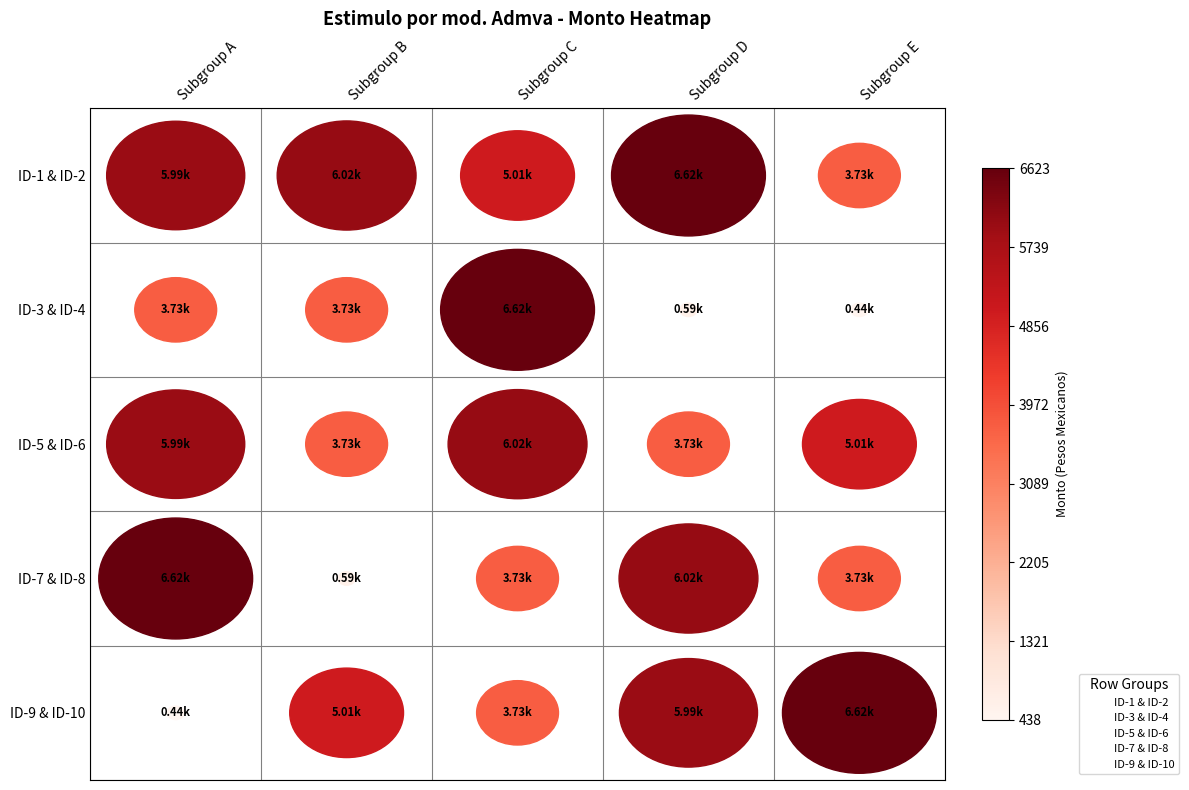

What are all the series names shown in the legend?

ID-1 & ID-2, ID-3 & ID-4, ID-5 & ID-6, ID-7 & ID-8, ID-9 & ID-10